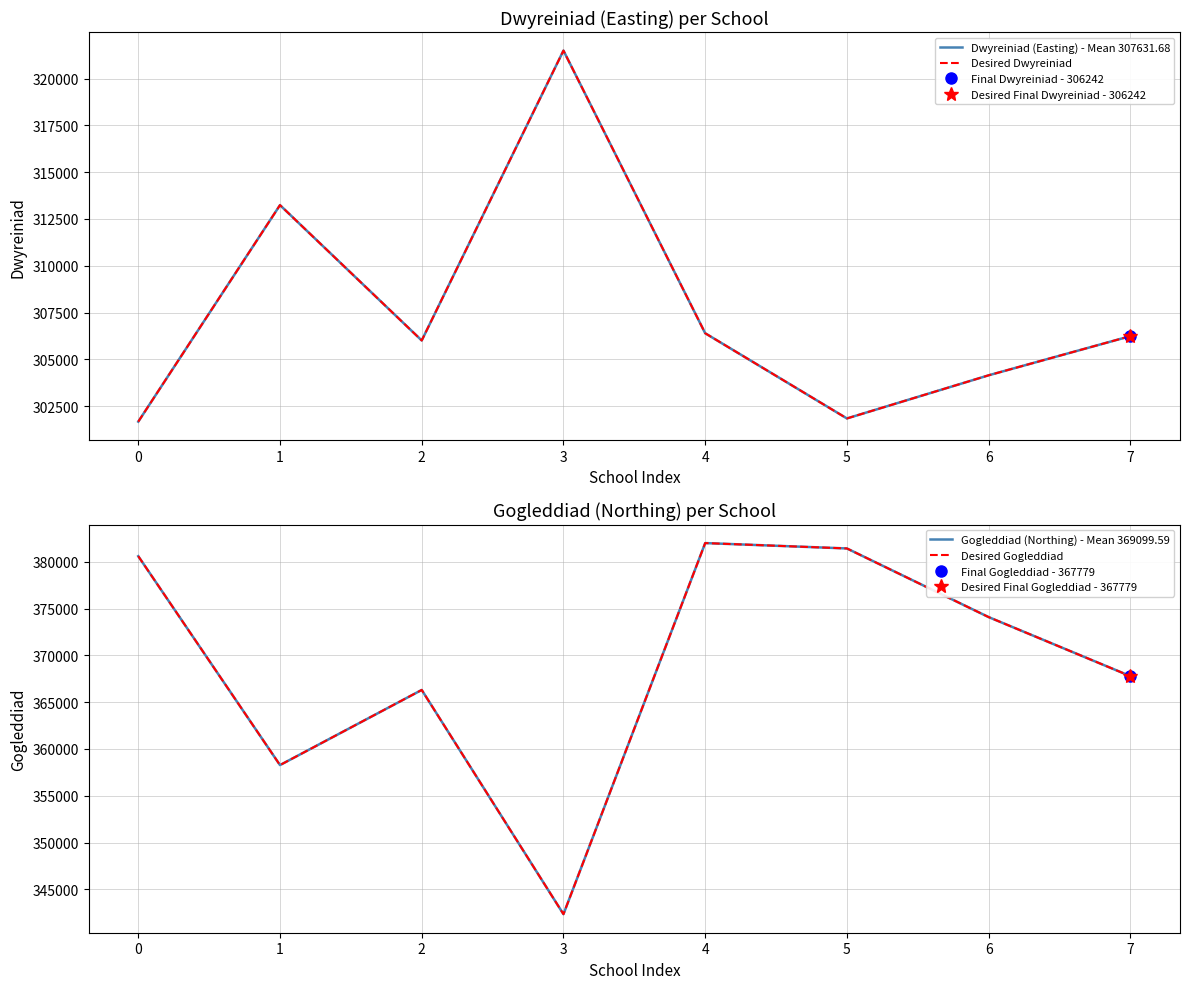

Reading left to right, extract all data points from this chart.

Dwyreiniad (Easting) - Mean 307631.68: 301673.0	313241.0	306010.4	321496.0	306396.0	301845.0	304150.0	306242.0
Desired Dwyreiniad: 301673.0	313241.0	306010.4	321496.0	306396.0	301845.0	304150.0	306242.0
Gogleddiad (Northing) - Mean 369099.59: 380593.0	358277.0	366302.2	342352.0	381992.0	381417.6	374084.0	367779.0
Desired Gogleddiad: 380593.0	358277.0	366302.2	342352.0	381992.0	381417.6	374084.0	367779.0